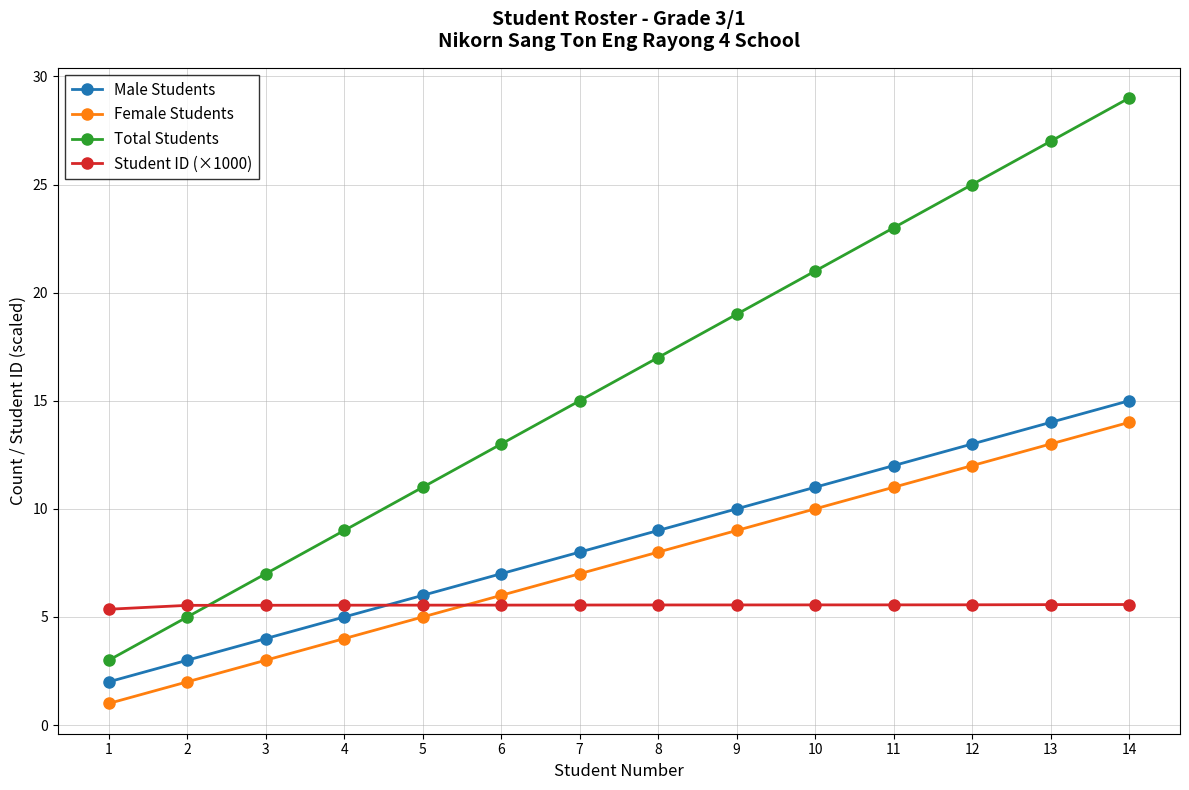

Is the value of Student ID (×1000) at 13 greater than the value of Male Students at 12?

No